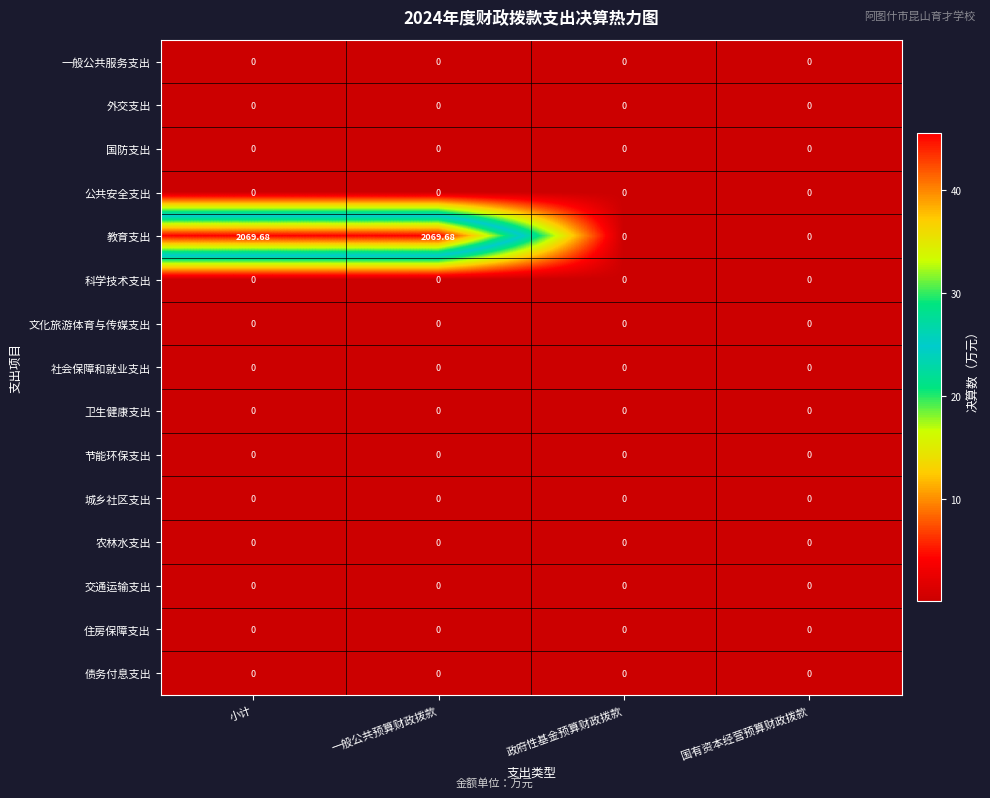

Which series has the largest total across all categories?

教育支出